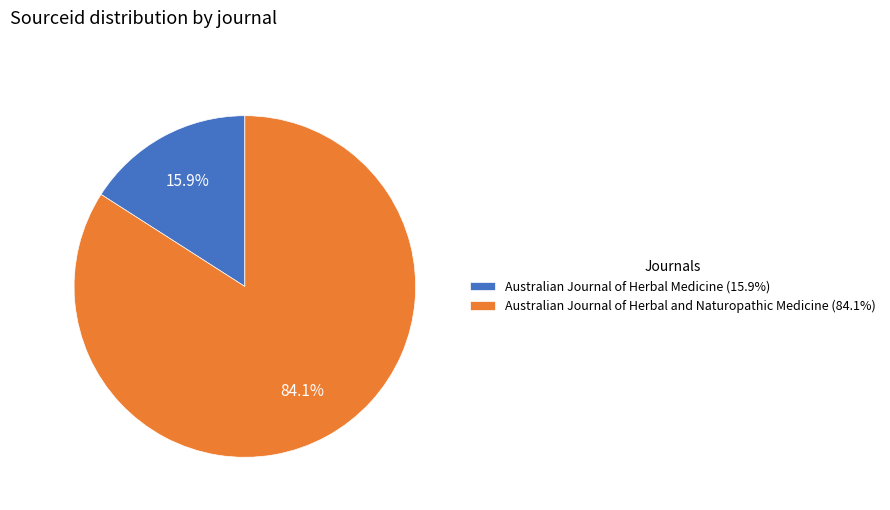

Count the number of slices in the pie.

2